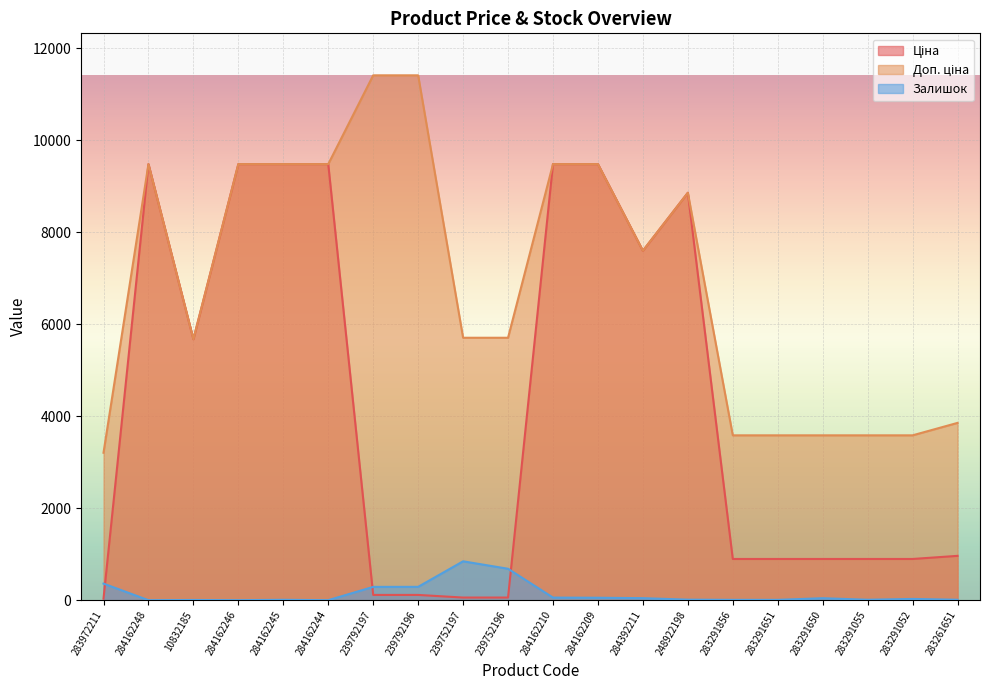

At which label is Залишок closest to 422?

283972211